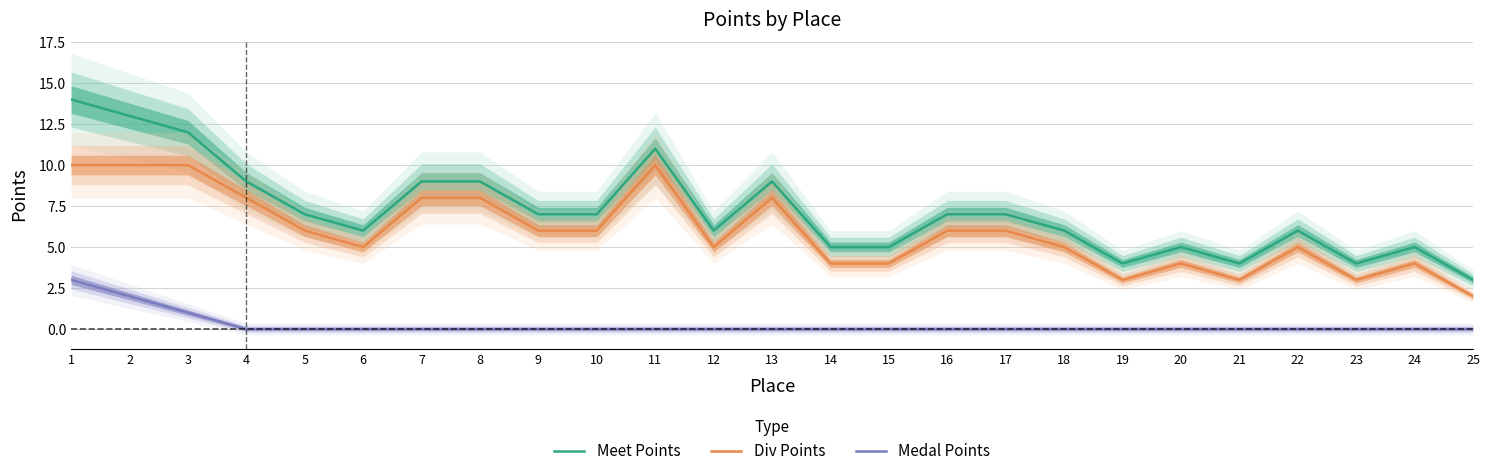

Does the chart have visible grid lines?

Yes